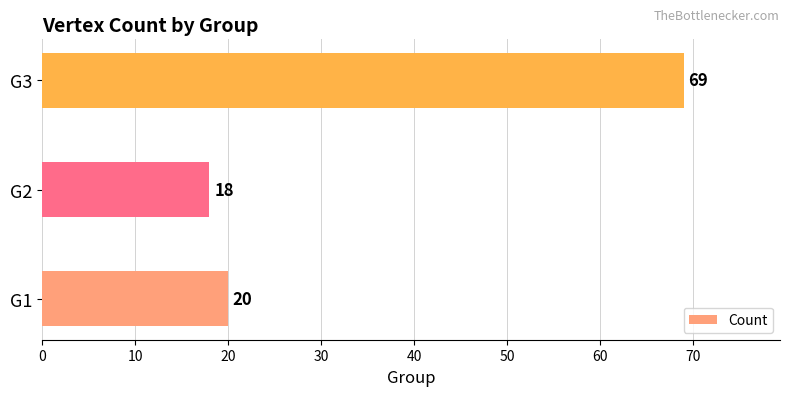

Approximately how many times larger is the value at G3 compared to G2?

3.8